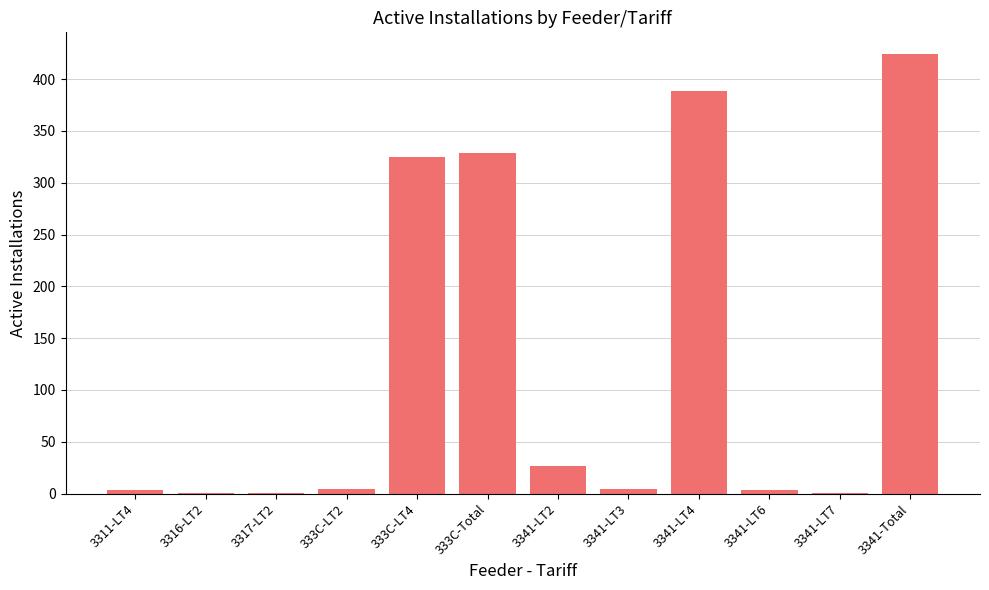

What value does the data have at 3341-Total?

424